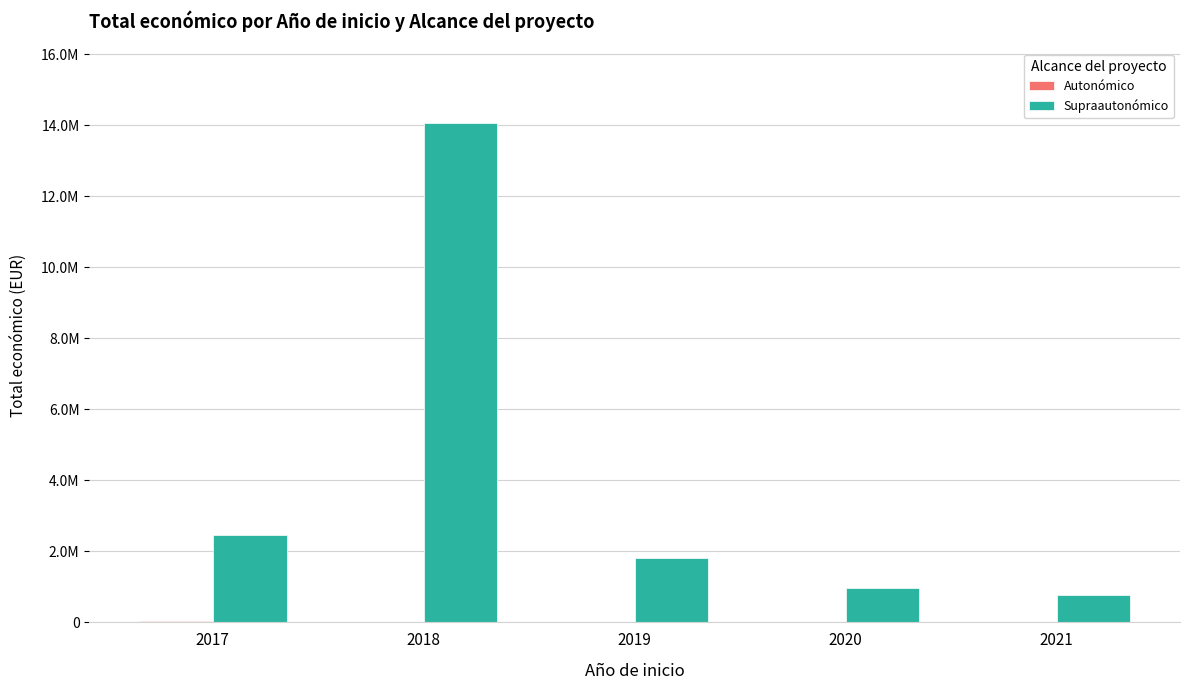

Which series has the largest total across all categories?

Supraautonómico